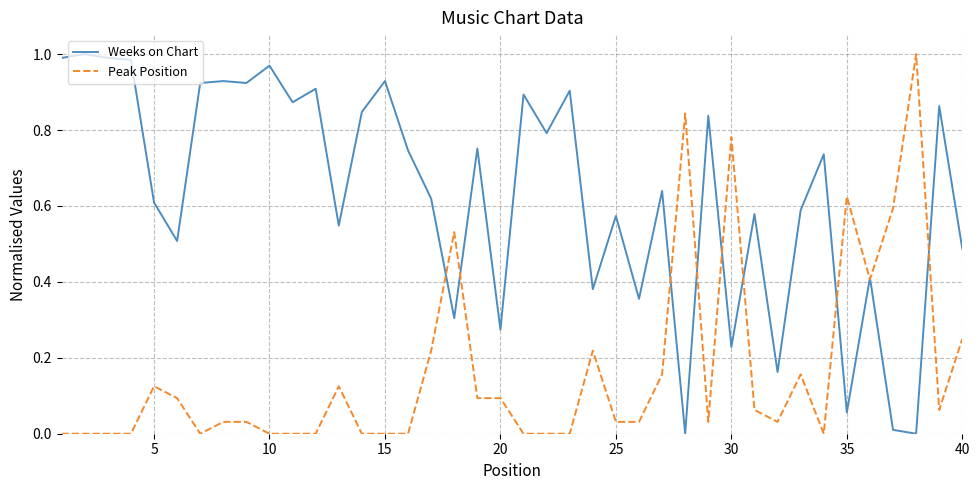

List the series in order of their overall mean, highest first.

Weeks on Chart, Peak Position